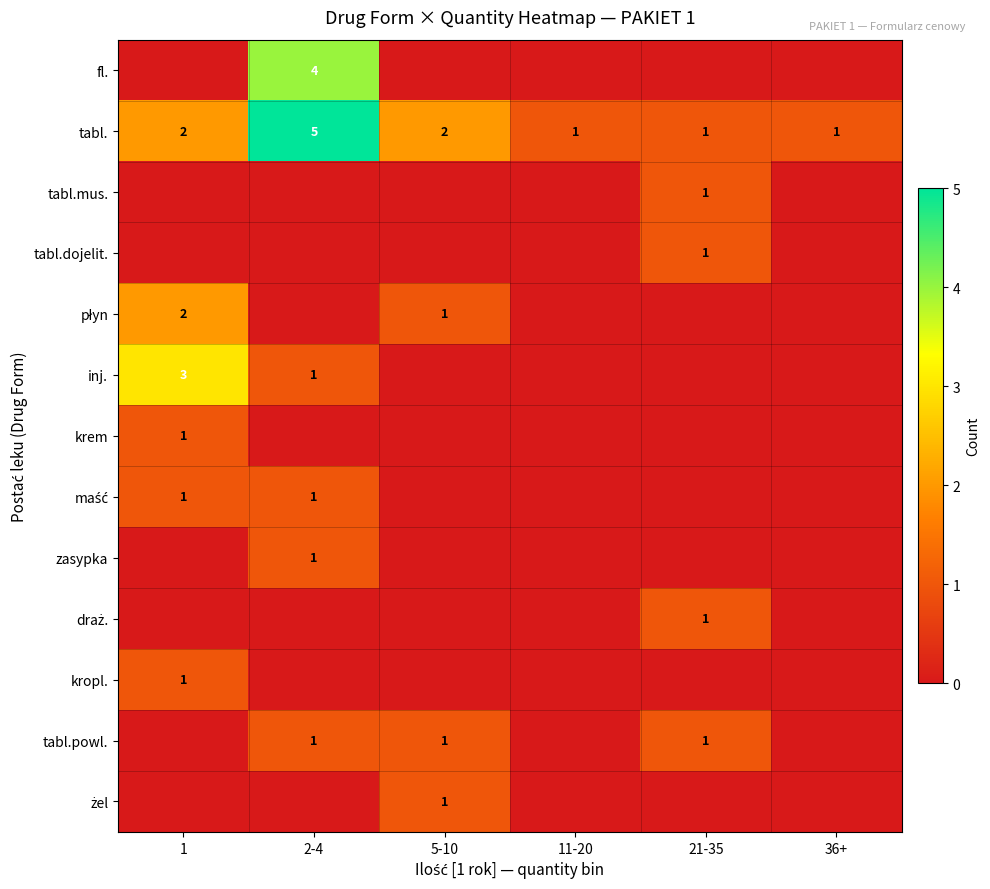

How many tabl. values are between 1 and 2?

5